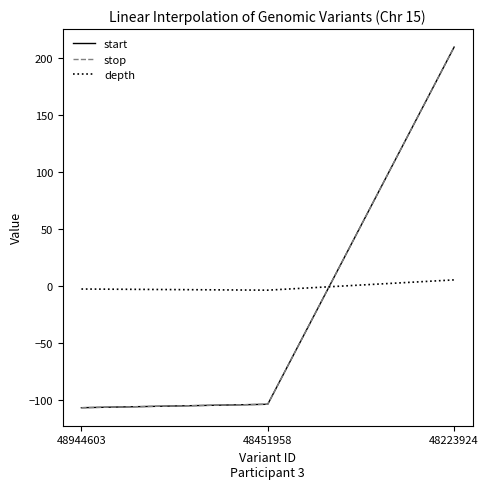

Is this an area chart (filled region under the line)?

No